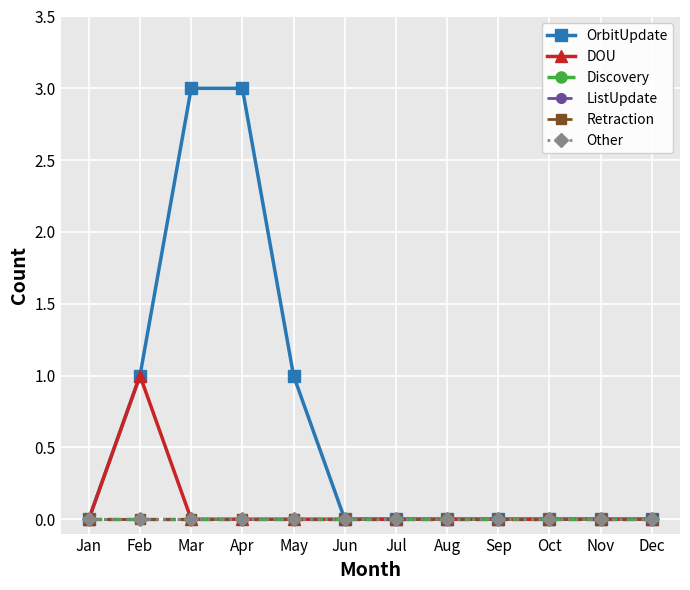

Reading left to right, extract all data points from this chart.

OrbitUpdate: 0	1	3	3	1	0	0	0	0	0	0	0
DOU: 0	1	0	0	0	0	0	0	0	0	0	0
Discovery: 0	0	0	0	0	0	0	0	0	0	0	0
ListUpdate: 0	0	0	0	0	0	0	0	0	0	0	0
Retraction: 0	0	0	0	0	0	0	0	0	0	0	0
Other: 0	0	0	0	0	0	0	0	0	0	0	0